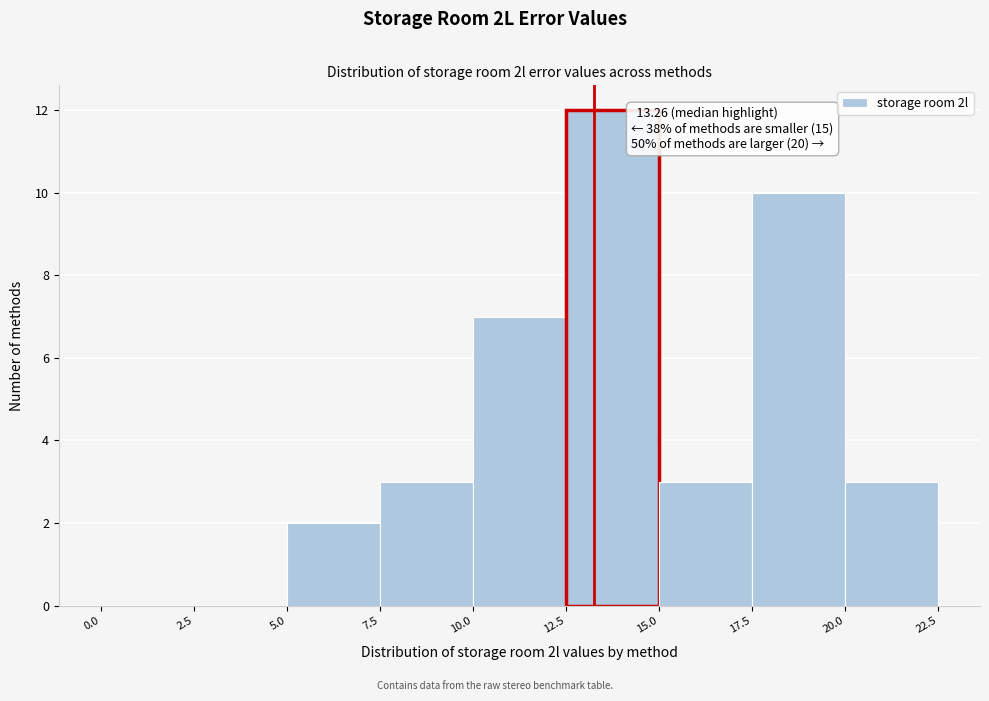

Which range on the x-axis has the tallest bar?

12.5 to 15.0